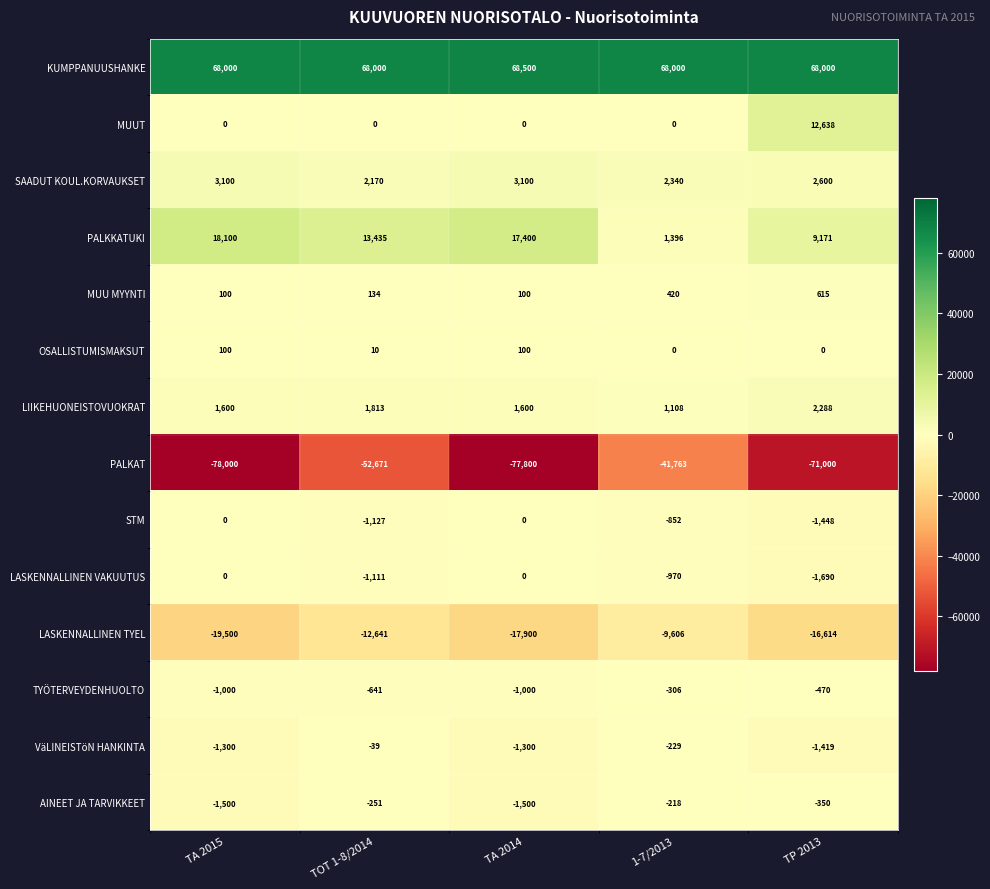

What is the sum of the KUMPPANUUSHANKE values at 1-7/2013 and TA 2015?

136000